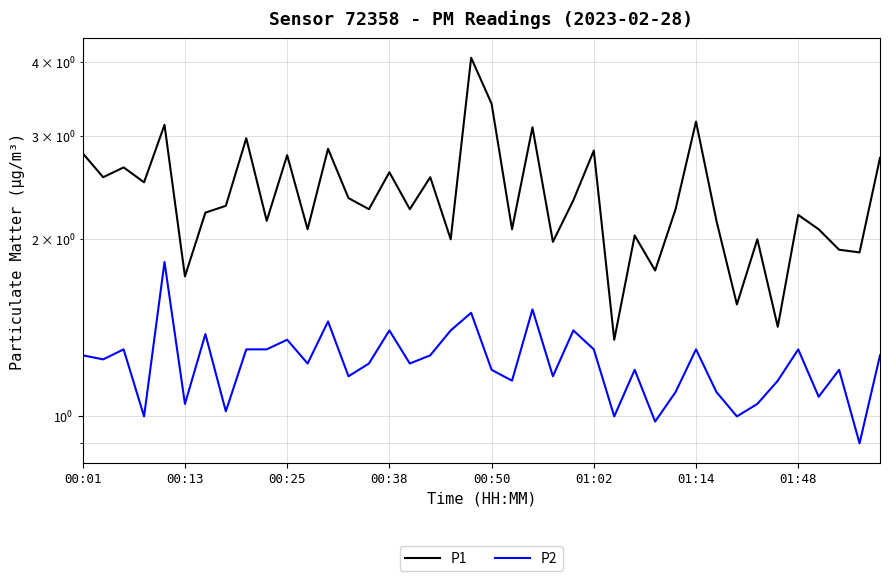

What is the difference between the maximum and minimum values in the P2 series?

0.9